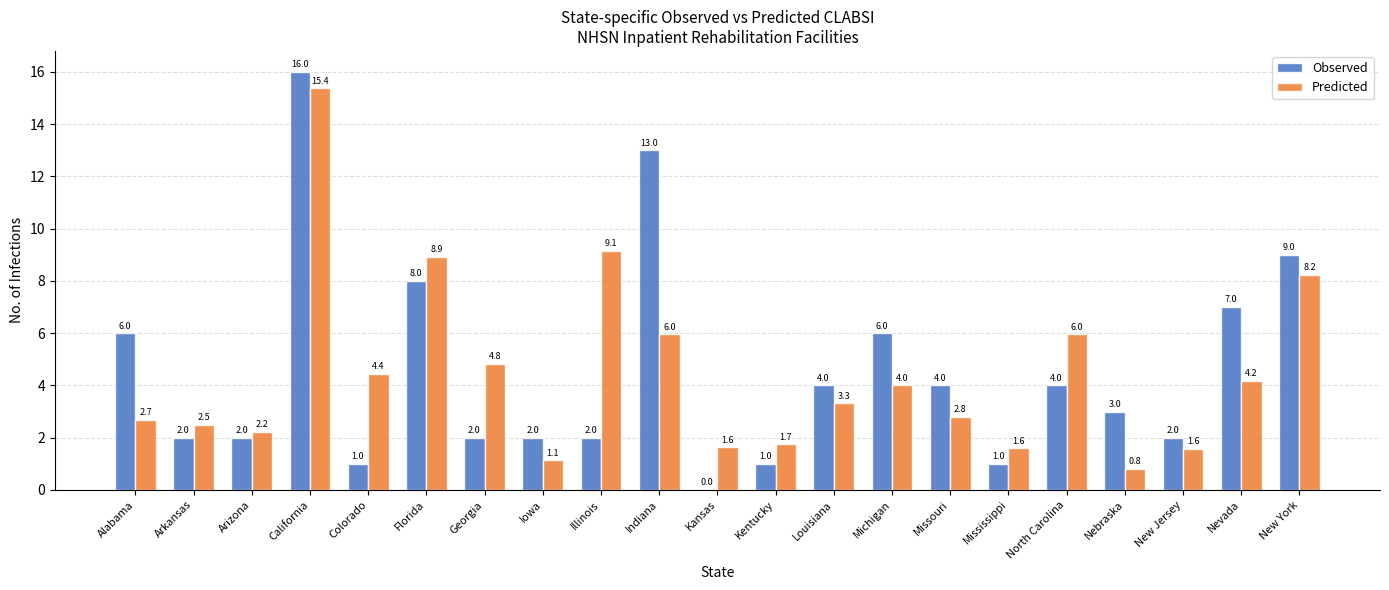

Which category has the highest value in the Observed series?

California